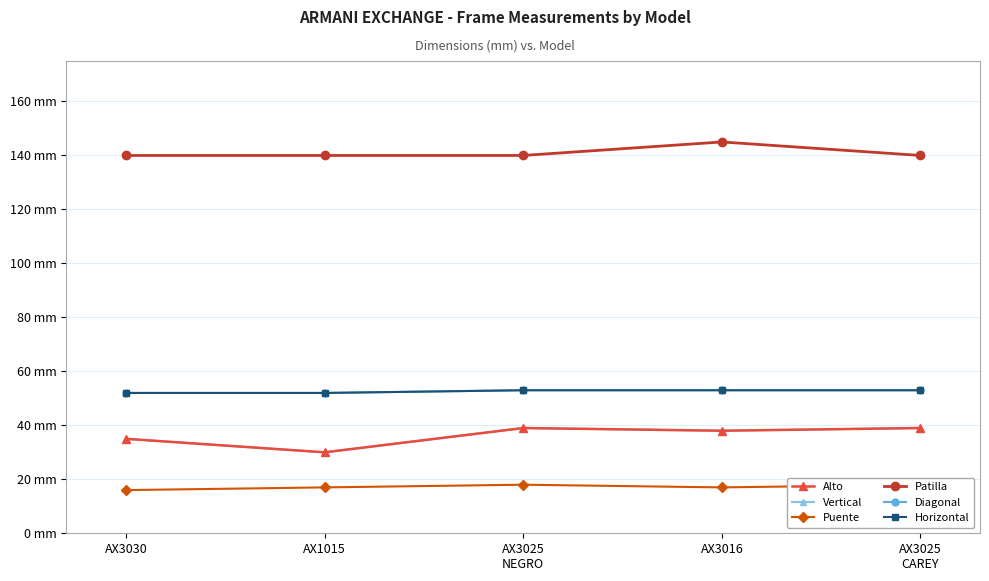

At which category is the sum across all series the highest?

AX3016